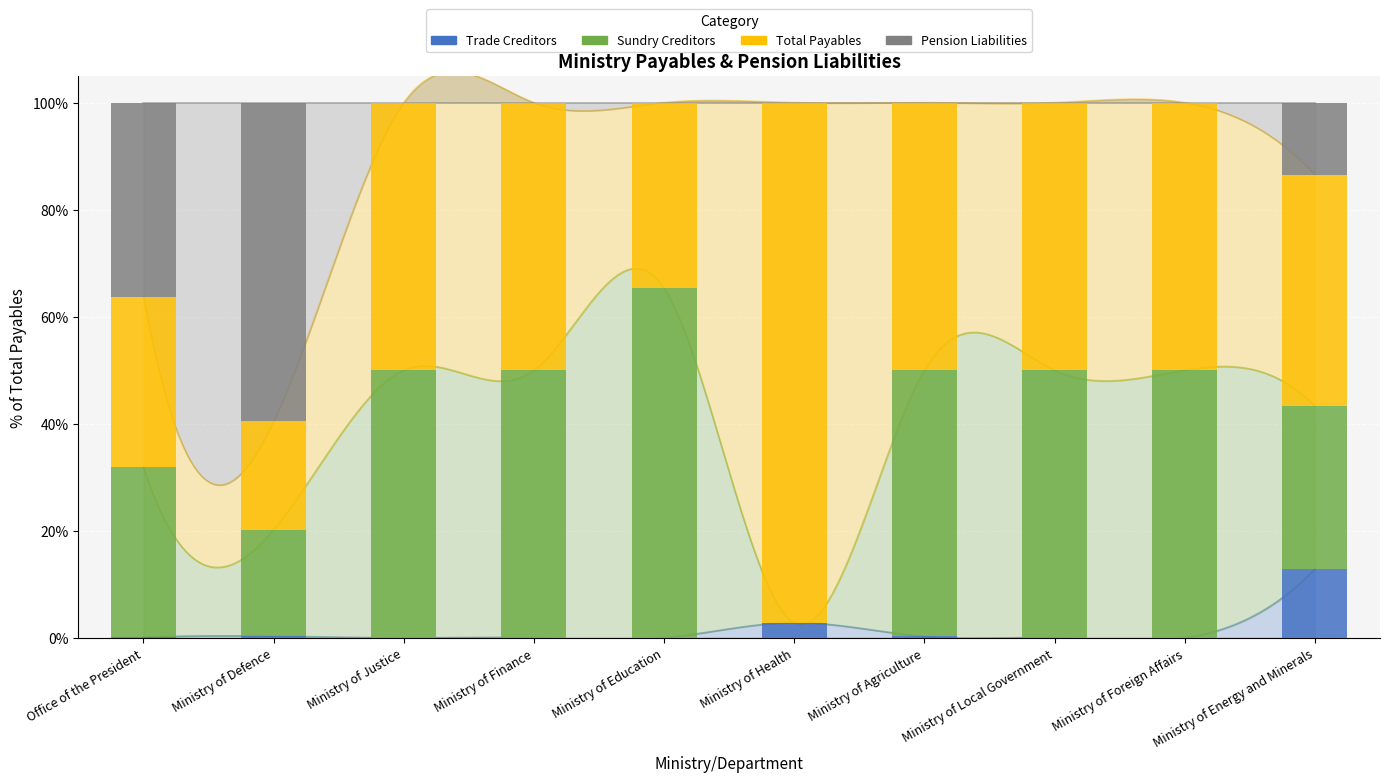

At which category is the sum across all series the highest?

Ministry of Justice